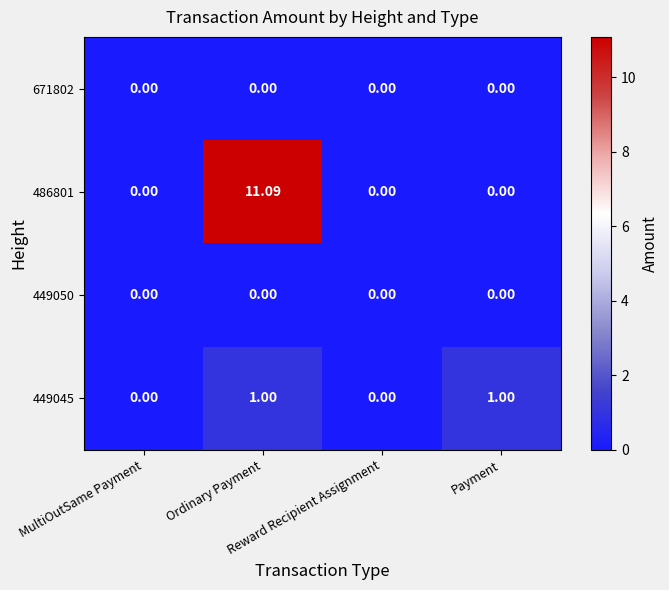

How many values in the 449045 series are below 1?

2